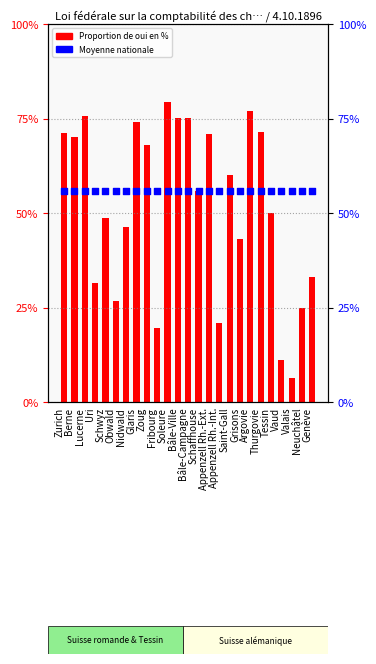

Is the value of Moyenne nationale at Zurich greater than the value of Proportion de oui en % at Appenzell Rh.-Int.?

Yes